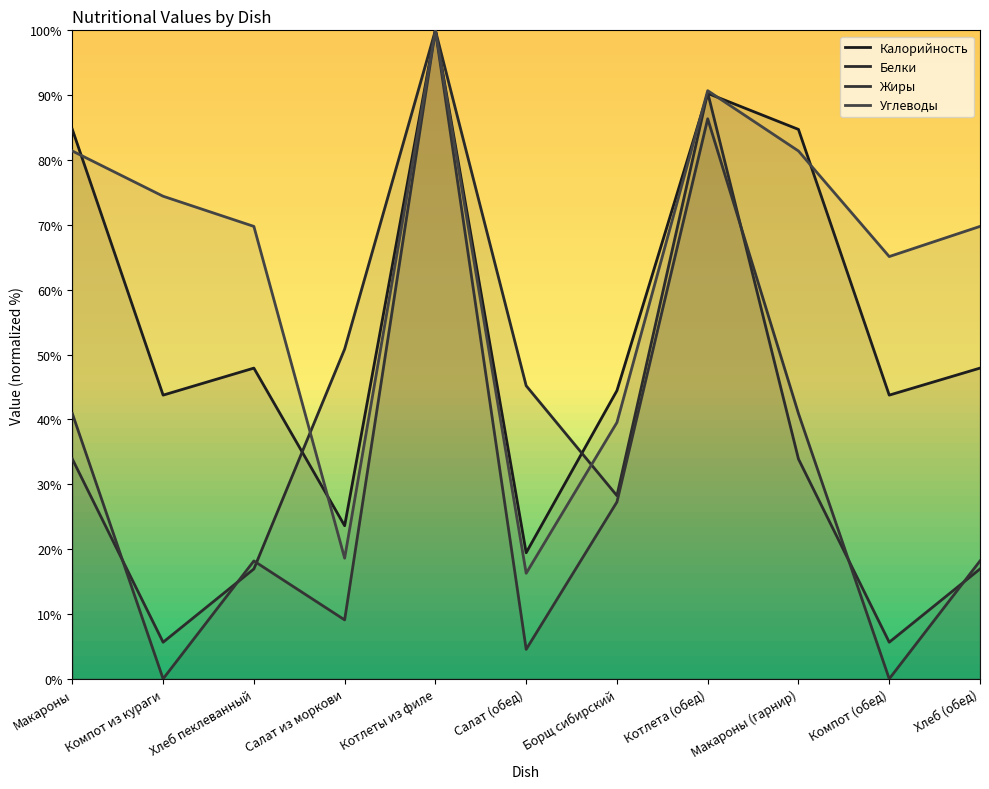

List the labels in order of Углеводы value, largest first.

Котлеты из филе, Котлета (обед), Макароны, Макароны (гарнир), Компот из кураги, Хлеб пеклеванный, Хлеб (обед), Компот (обед), Борщ сибирский, Салат из моркови, Салат (обед)